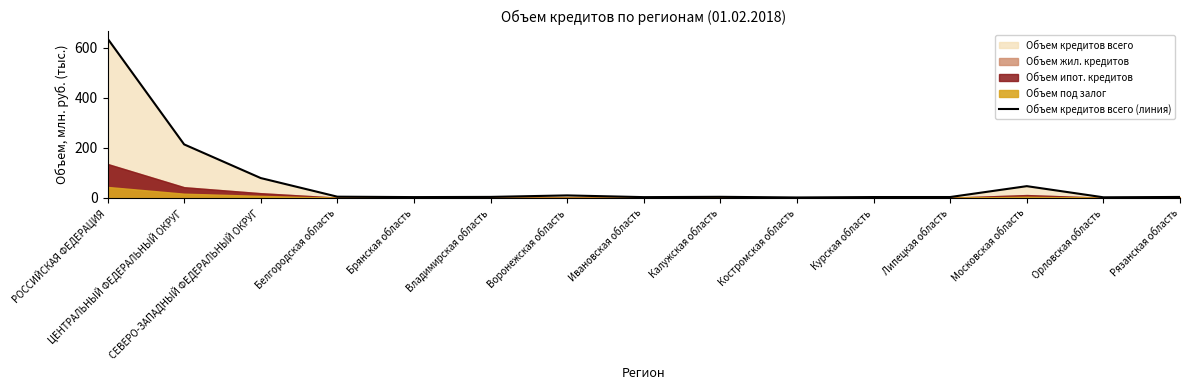

At which label is the value closest to 319?

ЦЕНТРАЛЬНЫЙ ФЕДЕРАЛЬНЫЙ ОКРУГ